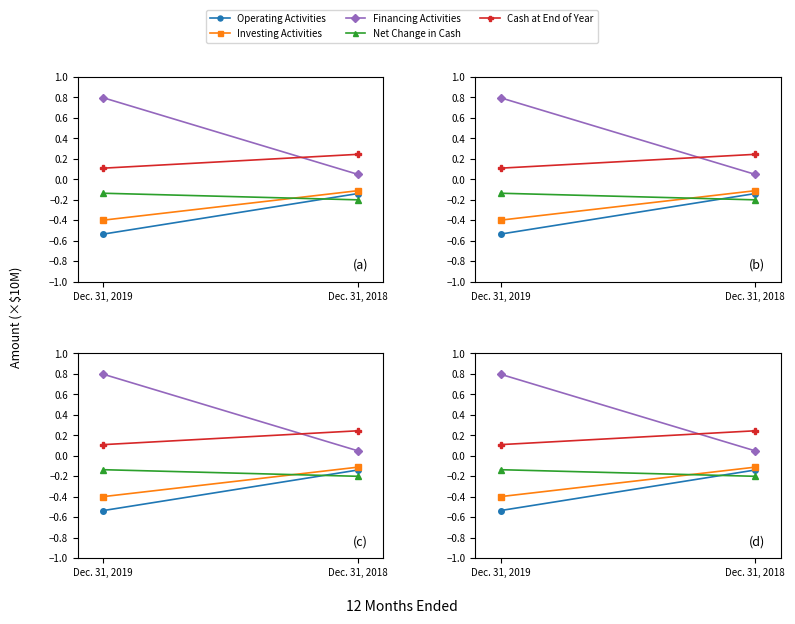

The Cash at End of Year series shows 0.2 at Dec. 31, 2019. True or false?

False